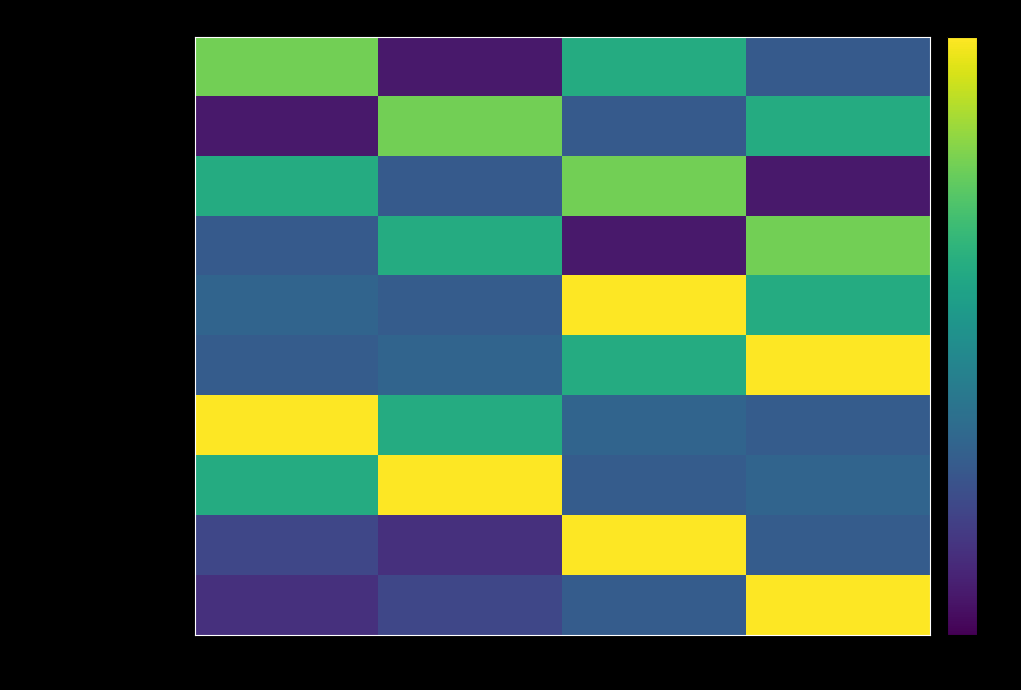

What is the minimum value shown in the chart?

0.1